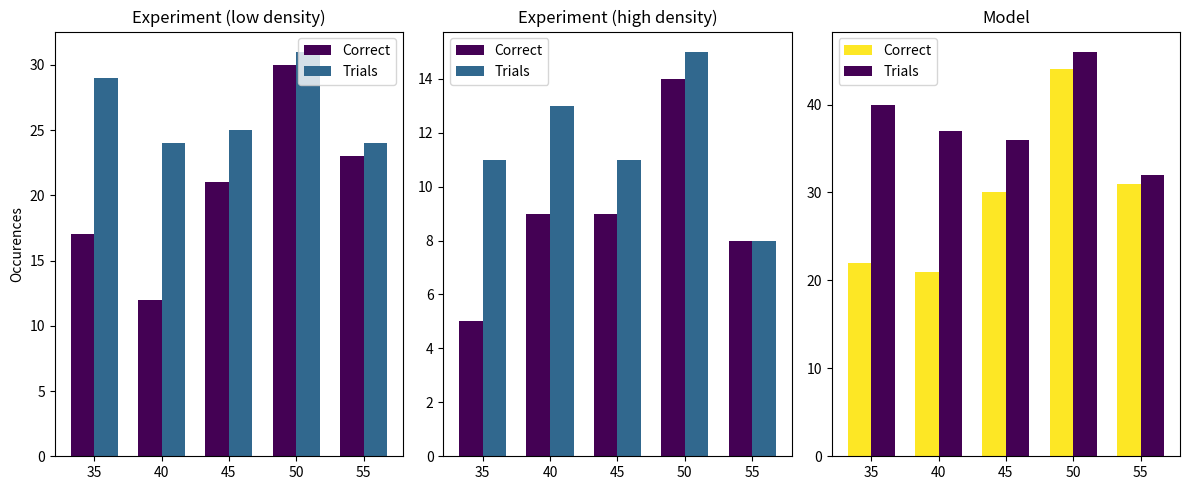

List the series in order of their peak value, highest first.

Trials, Correct